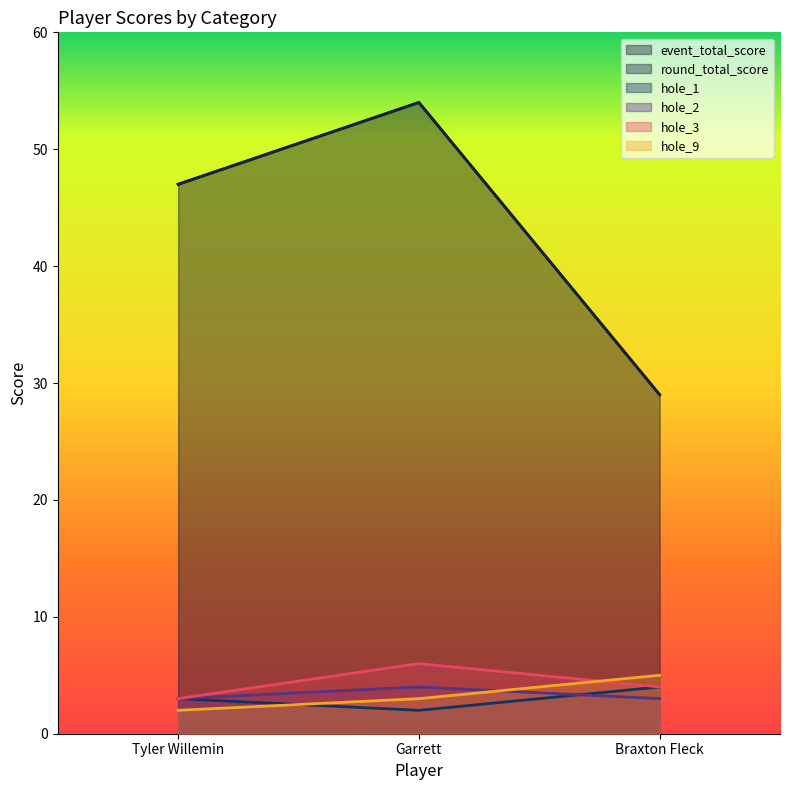

Where is hole_1 nearest to the value 3?

Tyler Willemin